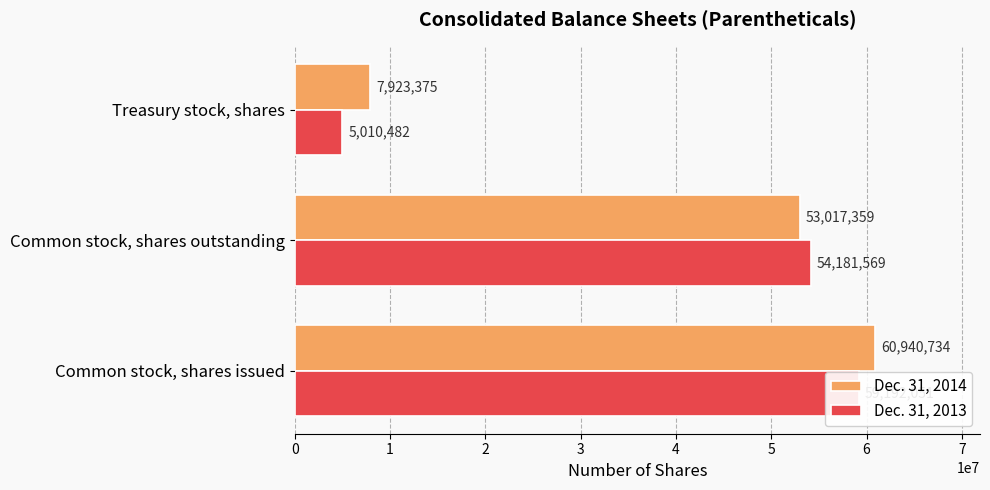

What is the difference between the maximum and minimum values in the Dec. 31, 2013 series?

54181569